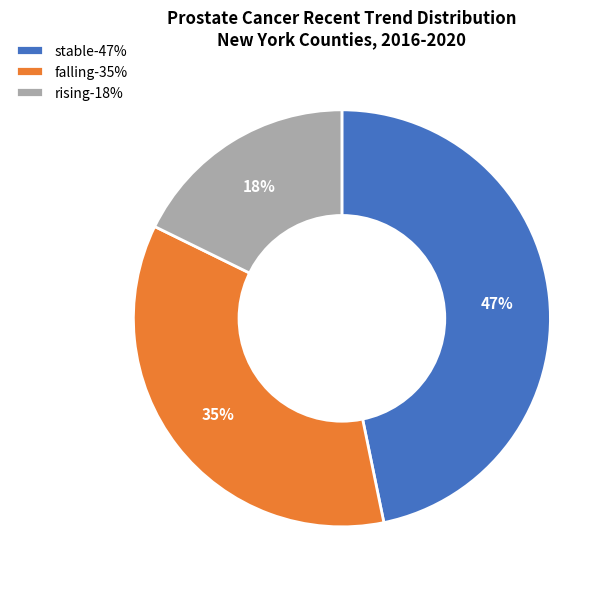

Count the number of slices in the pie.

3